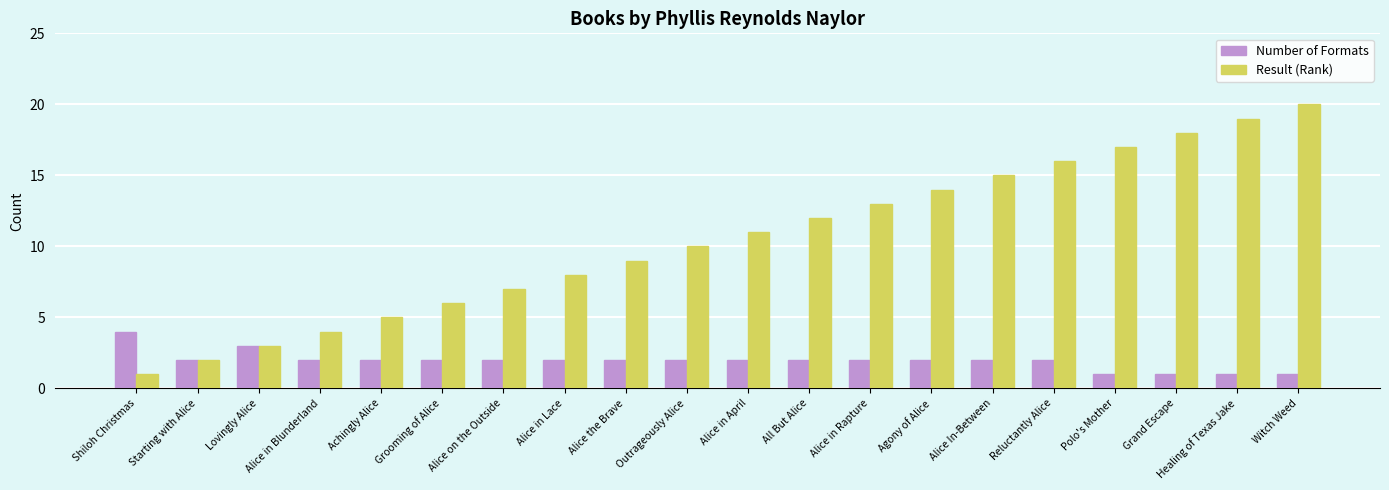

What is the lowest value of the Result (Rank) series?

1